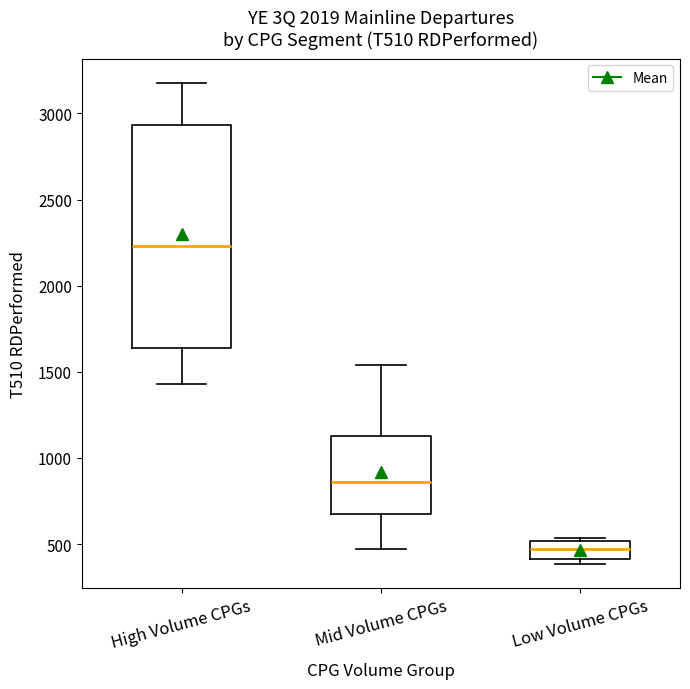

Where is the upper edge of the box for Mid Volume CPGs on the y-axis? The values are not printed on the chart, so give them approximately, as read against the axis.

1150